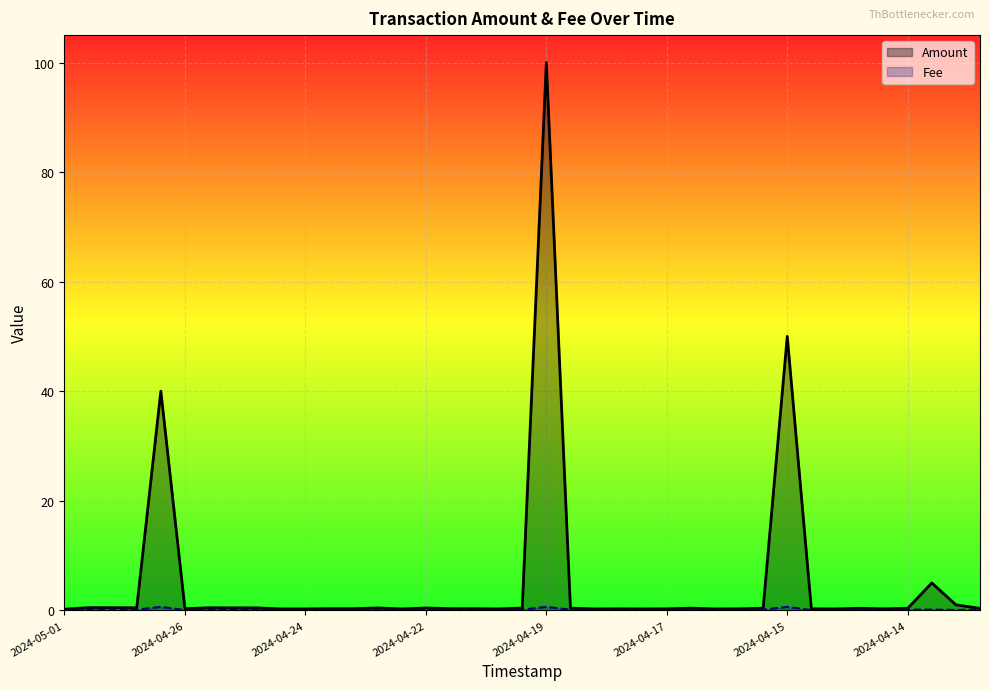

At 18, list the series in order from largest to smallest.

Amount, Fee